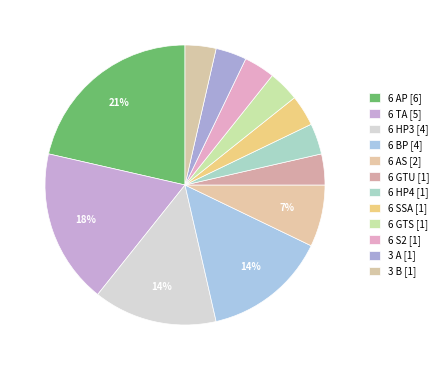

To the nearest percent, what is the difference between the largest and smallest slice percentages?

18%